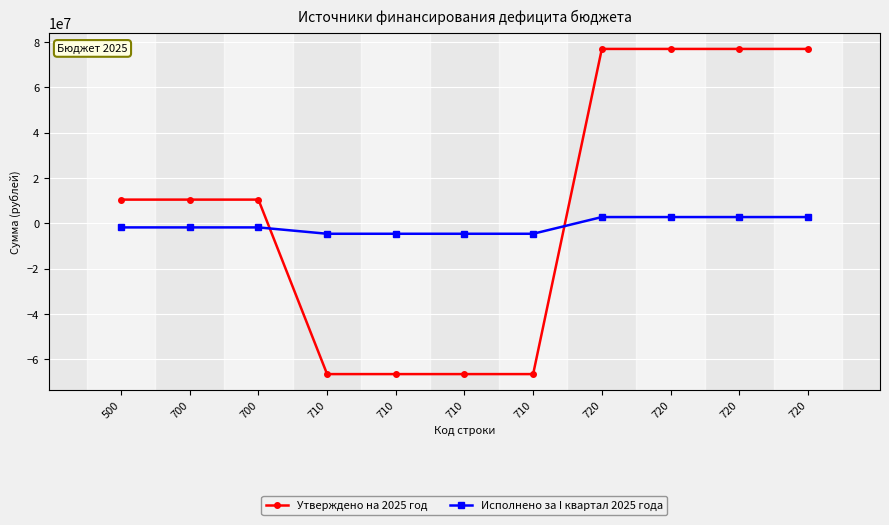

Where does the Утверждено на 2025 год series first go above 10498759?

500